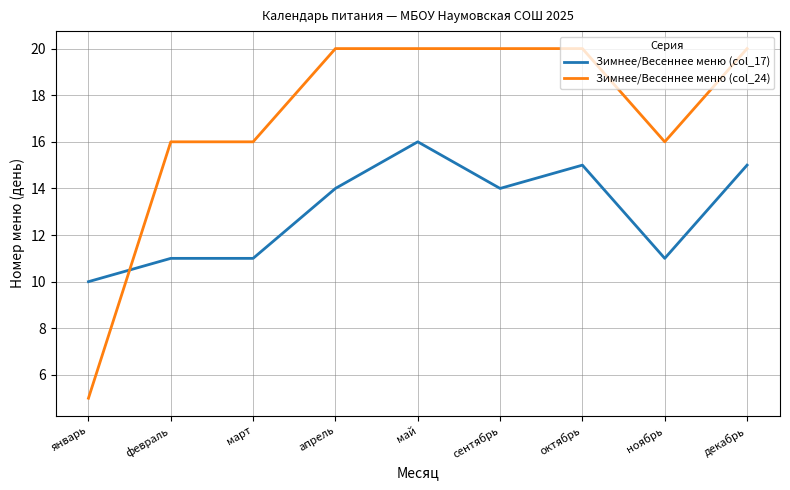

Which series ends up on top after the final intersection of Зимнее/Весеннее меню (col_17) and Зимнее/Весеннее меню (col_24)?

Зимнее/Весеннее меню (col_24)